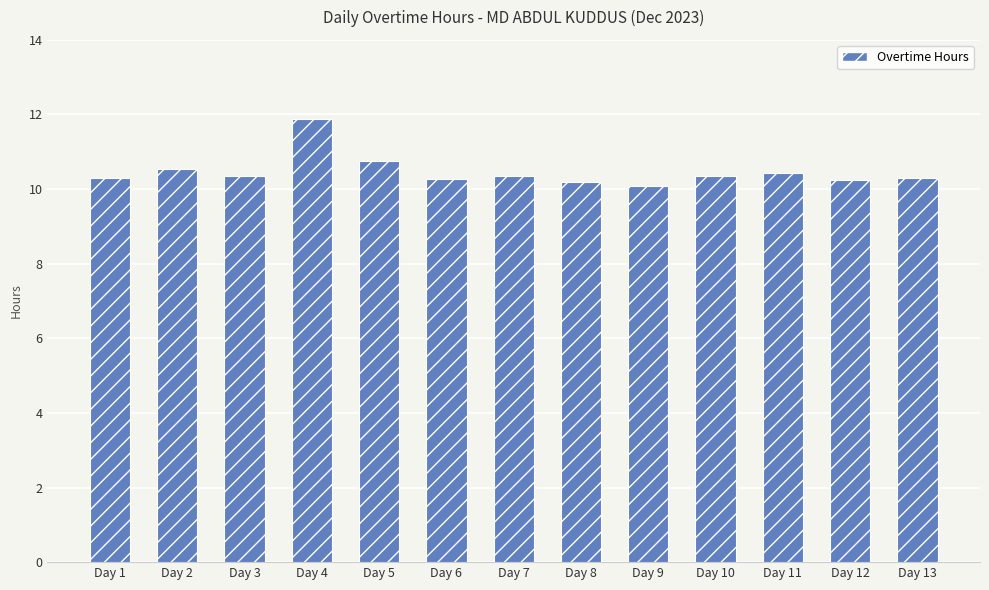

What is the value of the 5th bar from the left?

10.7